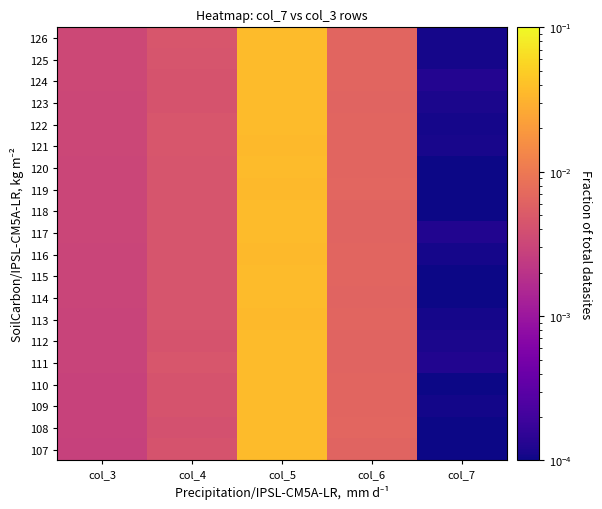

At which category does the chart reach its minimum across all series?

col_7